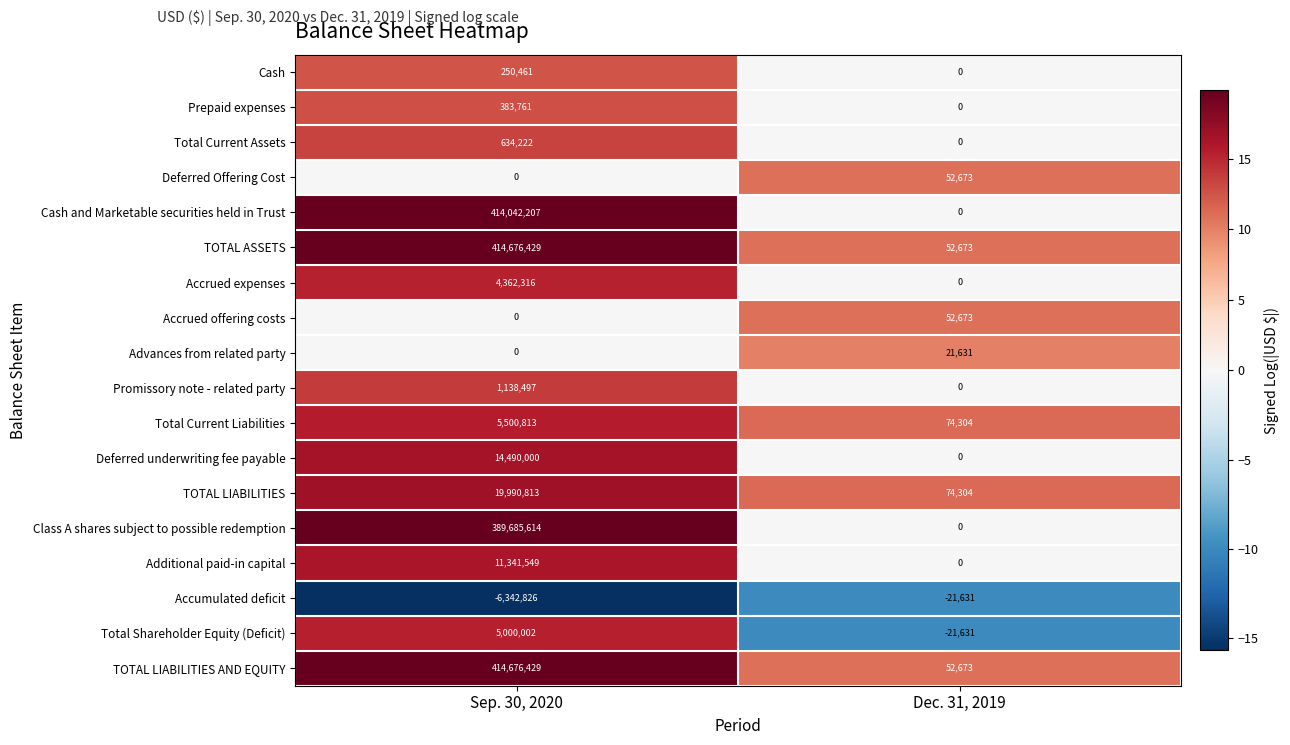

Is it true that Deferred Offering Cost equals -26029 at Sep. 30, 2020?

False